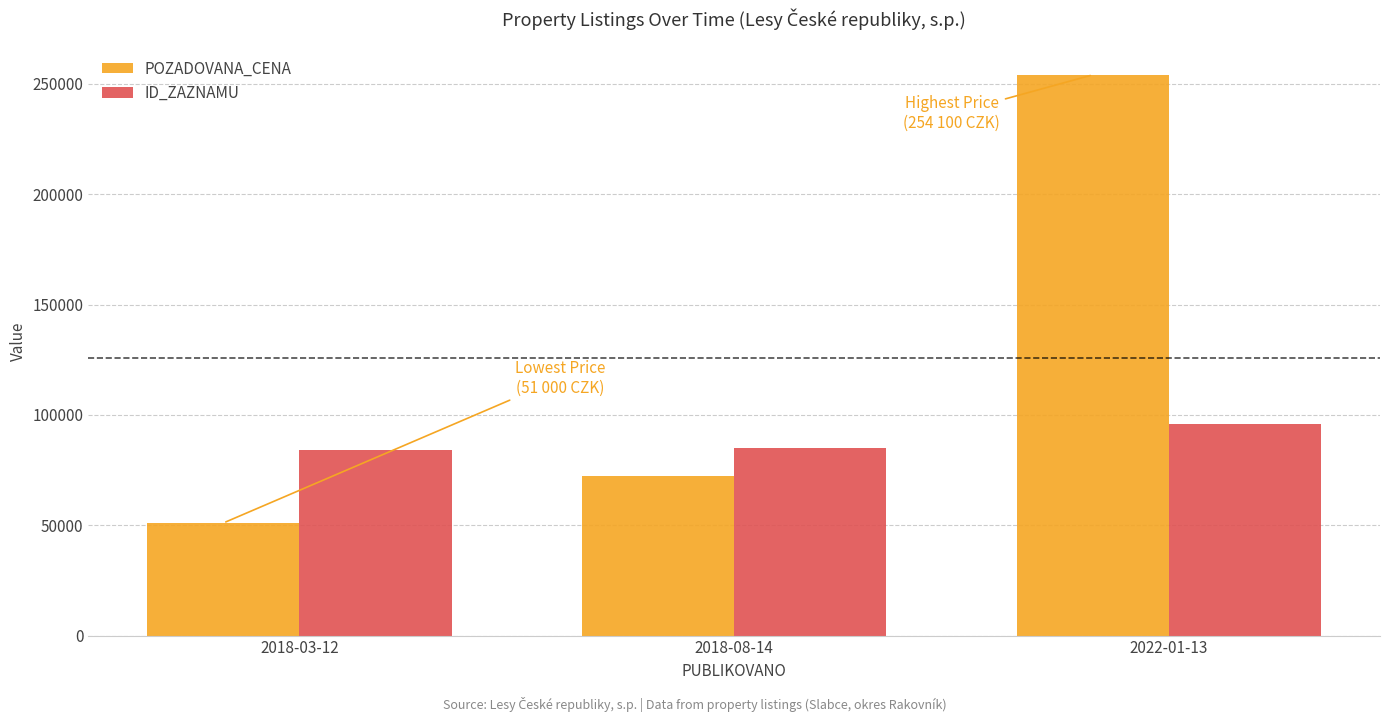

How many data points in POZADOVANA_CENA are less than 72450?

1